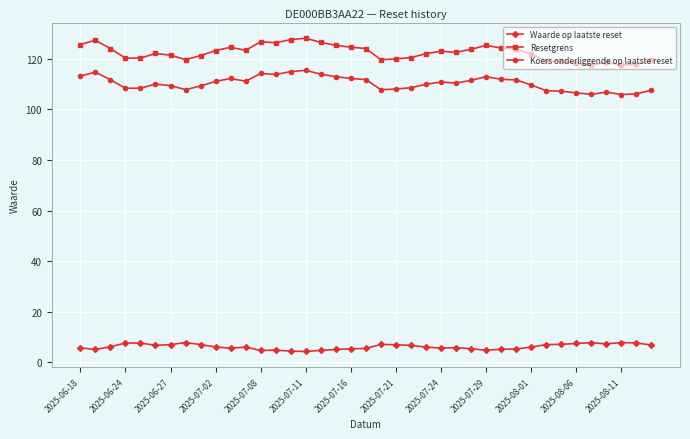

List the series in order of their peak value, lowest first.

Waarde op laatste reset, Koers onderliggende op laatste reset, Resetgrens